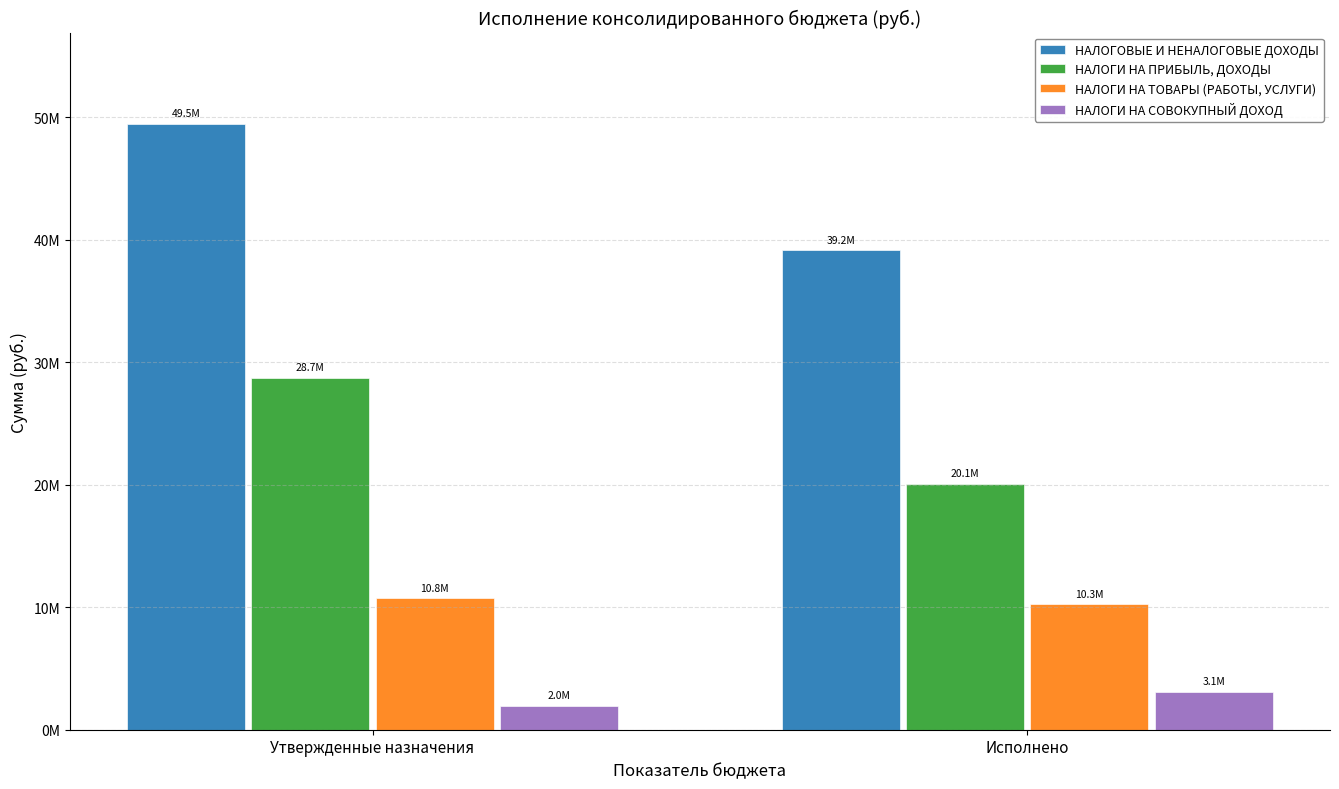

Does the chart contain stacked bars?

No